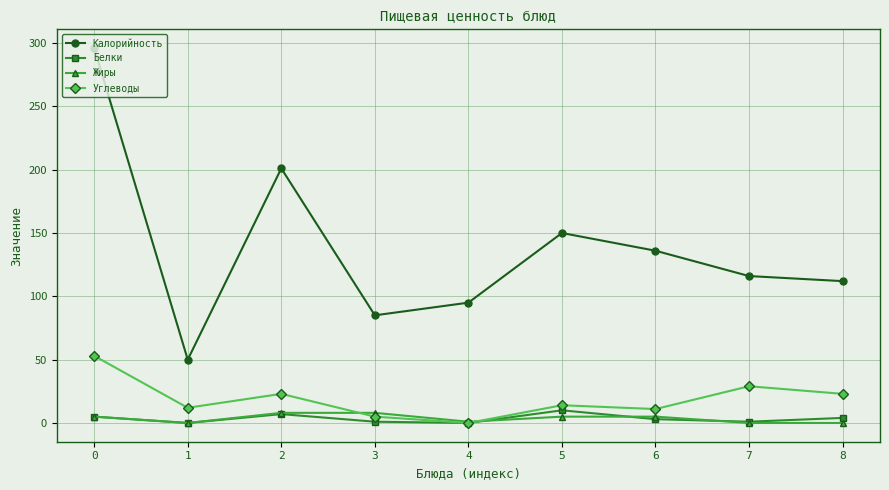

How many categories are shown in the chart?

9